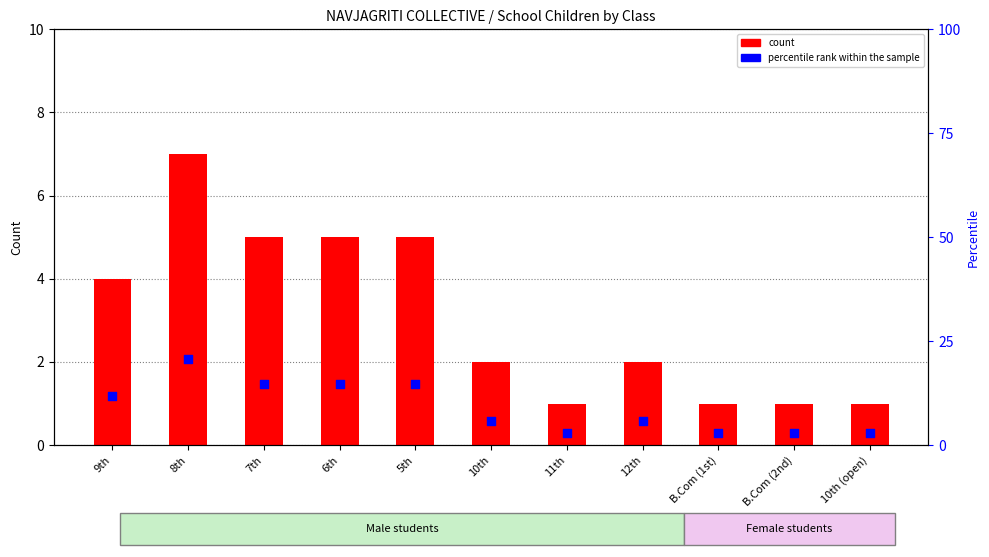

Is the value of percentile rank within the sample at 10th greater than the value of count at 11th?

Yes